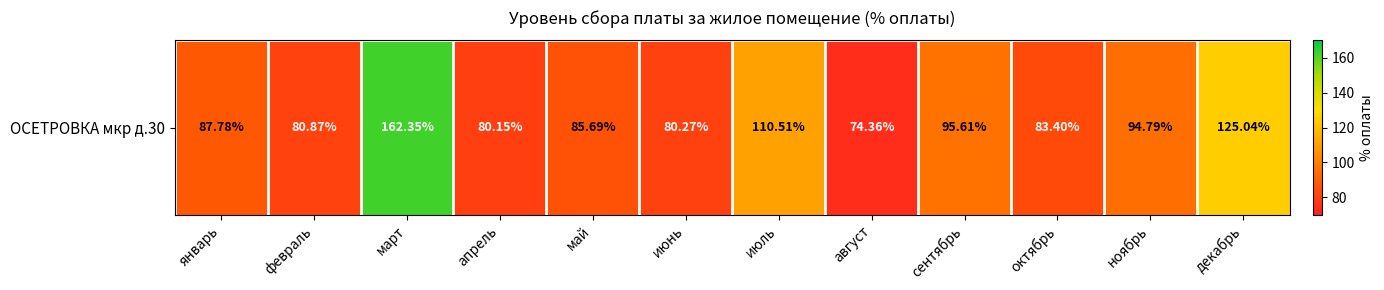

List the labels in order of value, smallest first.

август, апрель, июнь, февраль, октябрь, май, январь, ноябрь, сентябрь, июль, декабрь, март